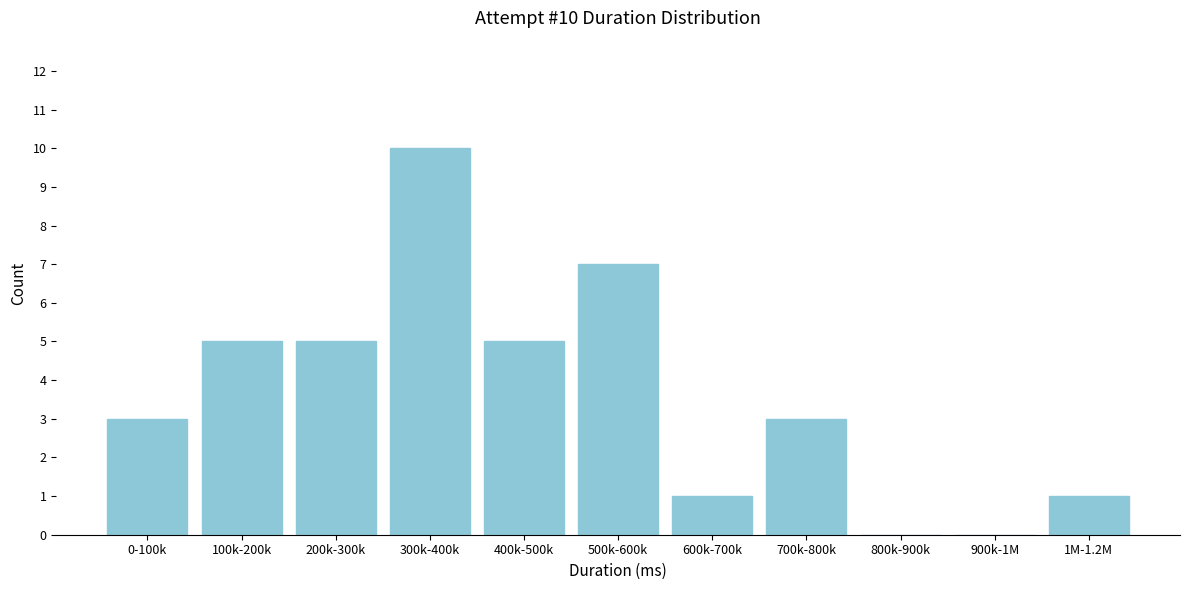

Reading left to right, list all the values displayed in this chart.

0-100k=3	100k-200k=5	200k-300k=5	300k-400k=10	400k-500k=5	500k-600k=7	600k-700k=1	700k-800k=3	800k-900k=0	900k-1M=0	1M-1.2M=1